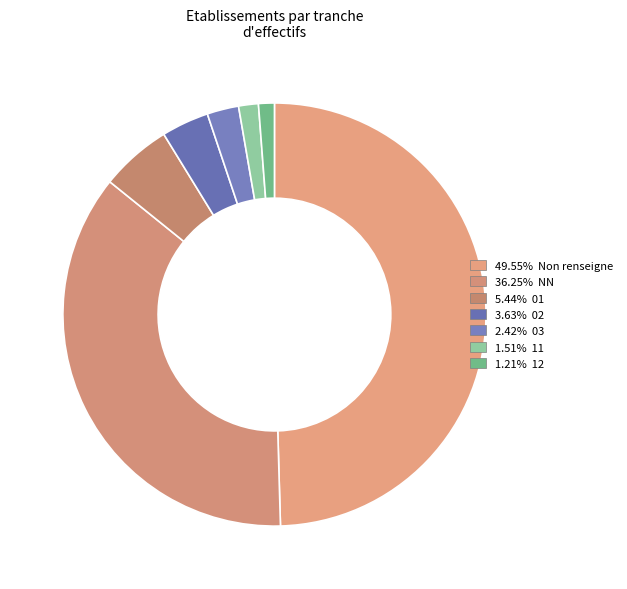

How many segments does this pie chart have?

7